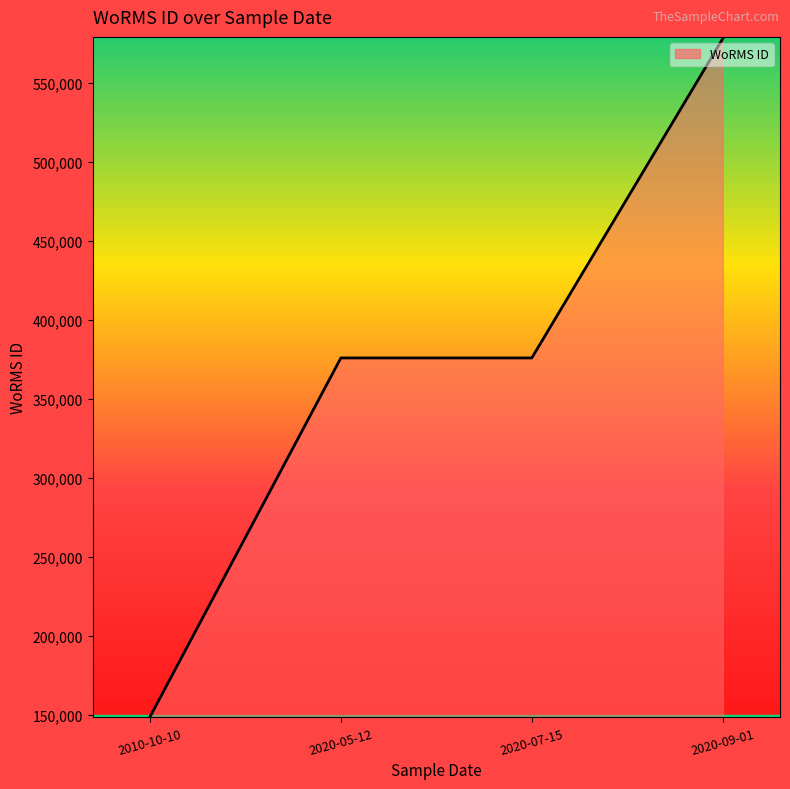

What is the approximate value at 2010-10-10?

148942